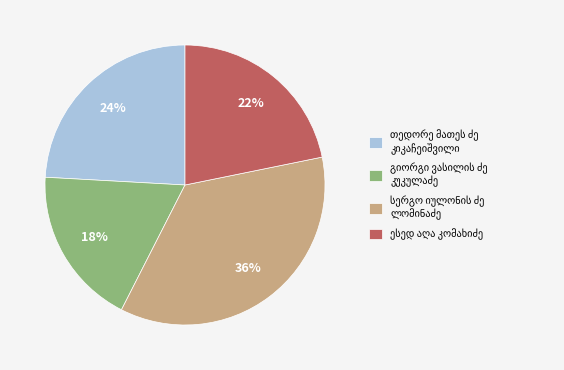

Does any single category account for the majority?

No